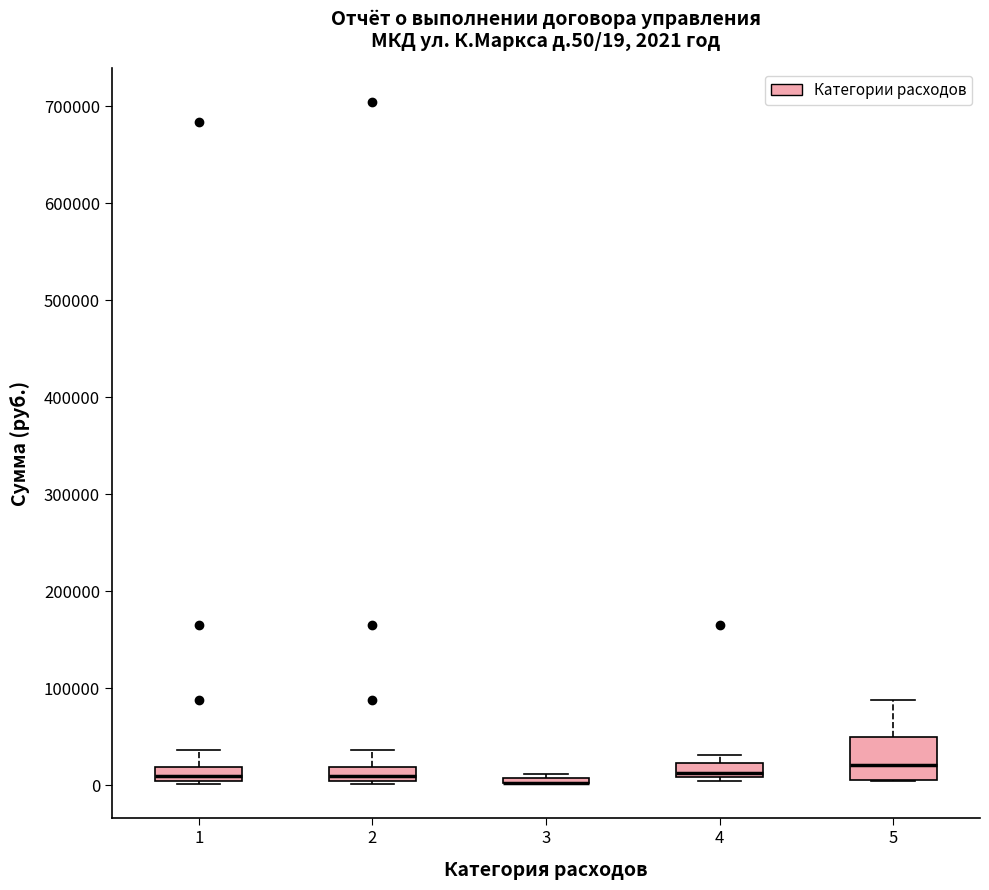

Which box is the tallest, from its lower edge to its upper edge?

5